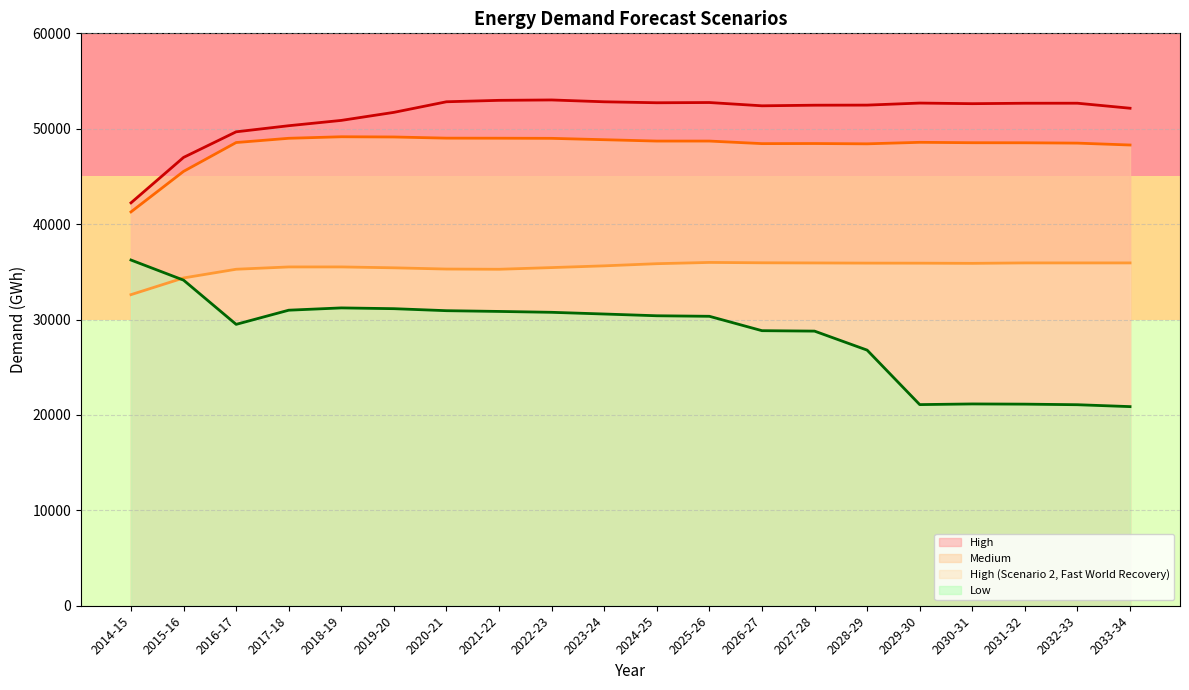

What is the difference between the maximum and minimum values in the Medium series?

7875.8